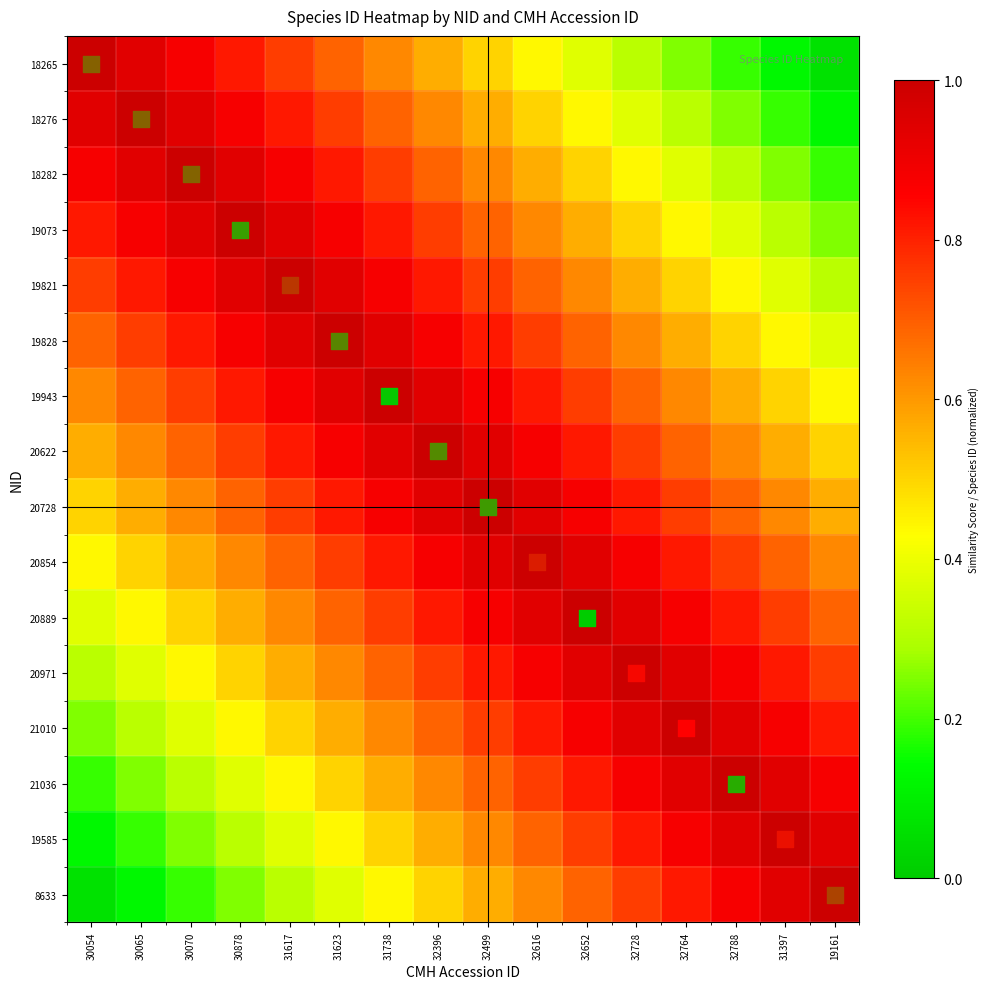

At which category is the sum across all series the highest?

32396